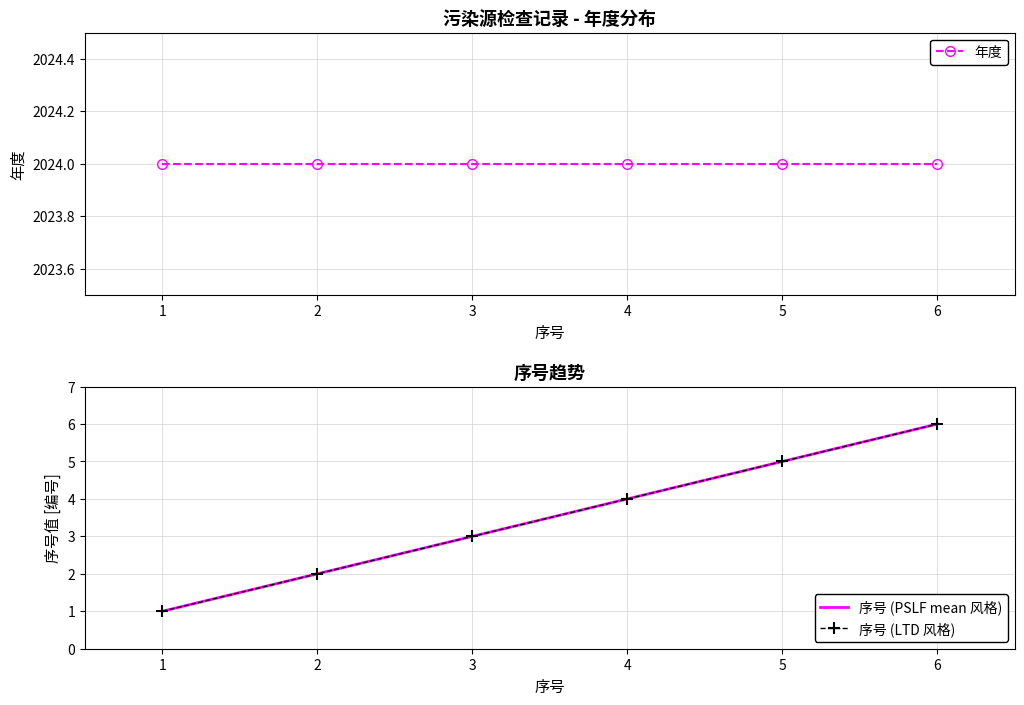

How many lines are shown in the chart?

3